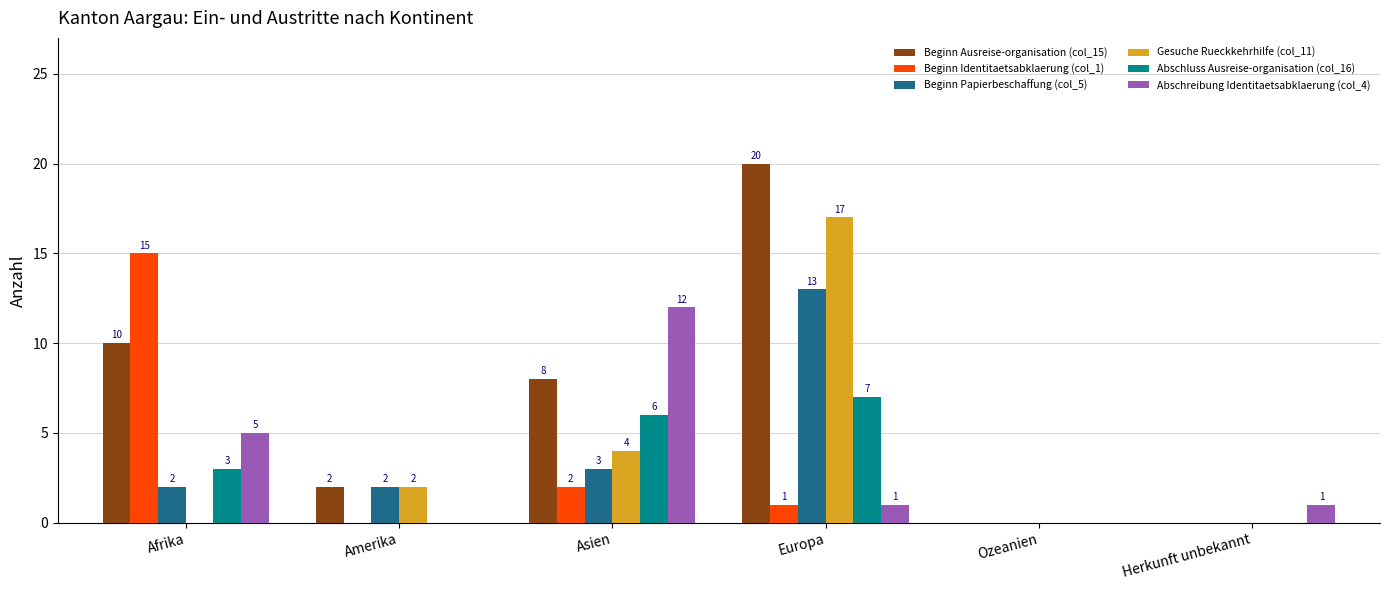

How many Gesuche Rueckkehrhilfe (col_11) values are between 0 and 4?

5